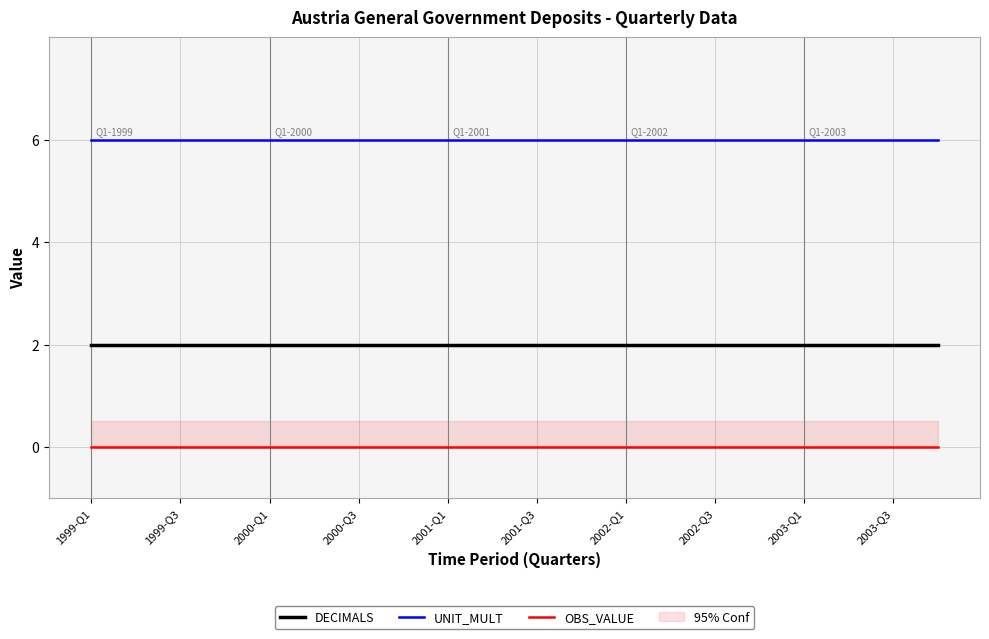

What is the spread (max minus min) of values at 2003-Q3?

6